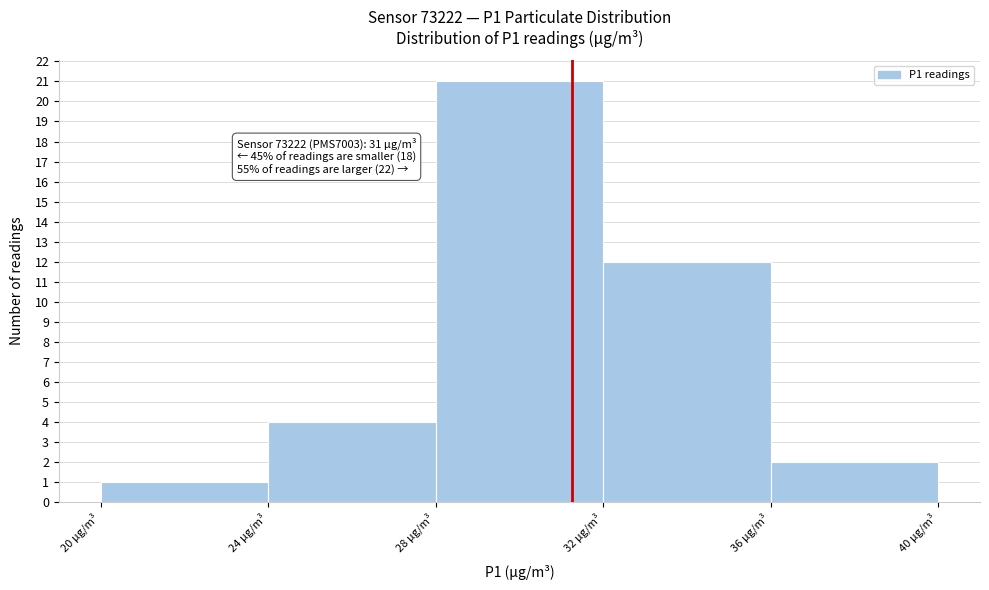

Which range on the x-axis has the tallest bar?

28 to 32